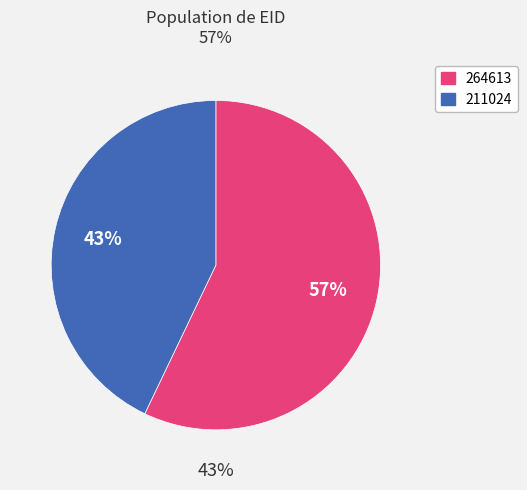

How many segments does this pie chart have?

2